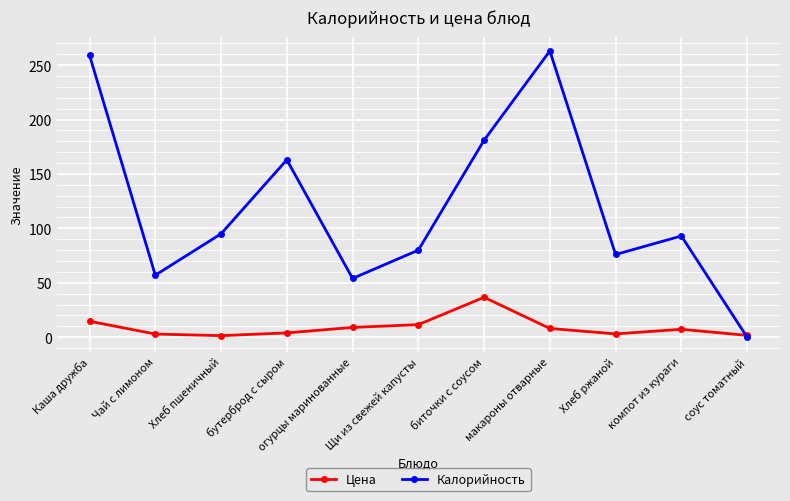

What is the value of the Калорийность point at the 3rd from the left?

95.0